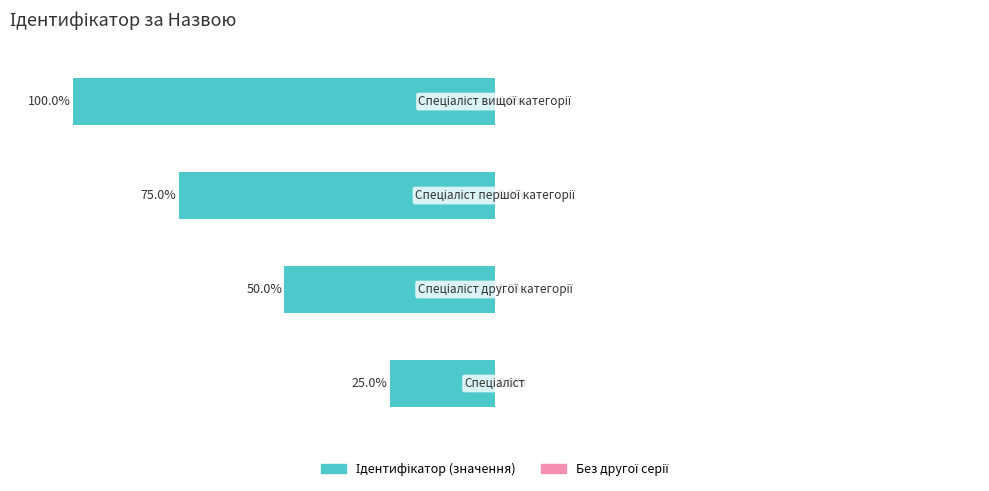

Reading left to right, extract all data points from this chart.

Спеціаліст=1	Спеціаліст другої категорії=2	Спеціаліст першої категорії=3	Спеціаліст вищої категорії=4